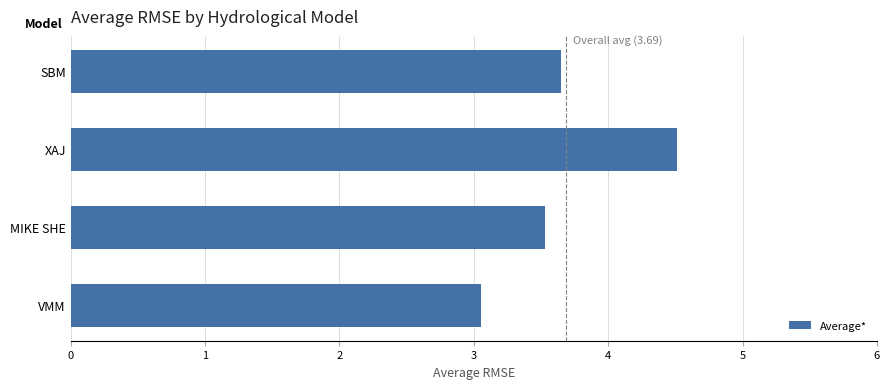

Does the chart contain any negative values?

No